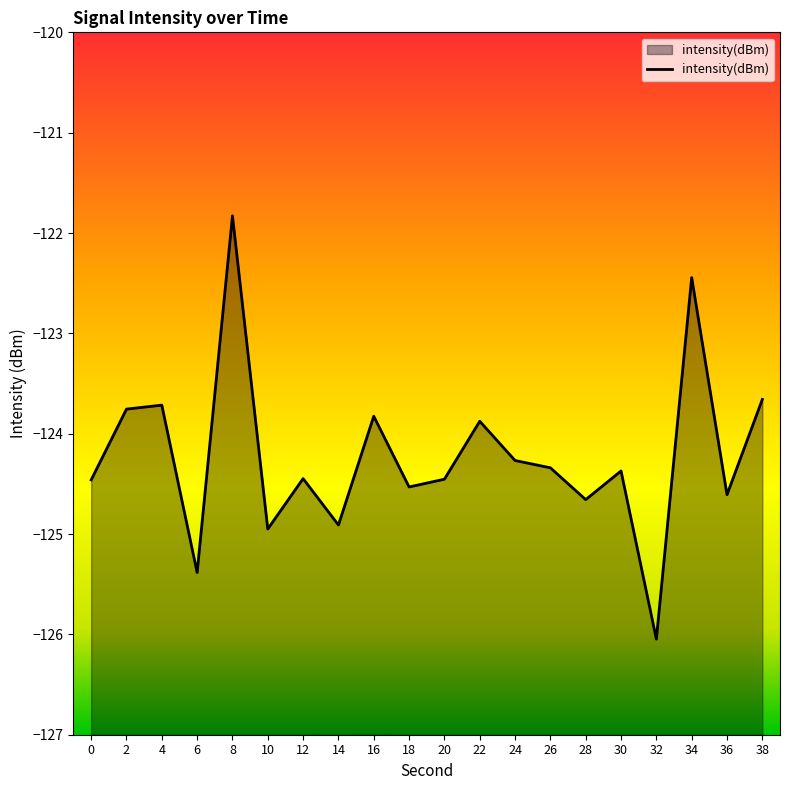

How many points are lower than both their immediate neighbors (excluding endpoints)?

7